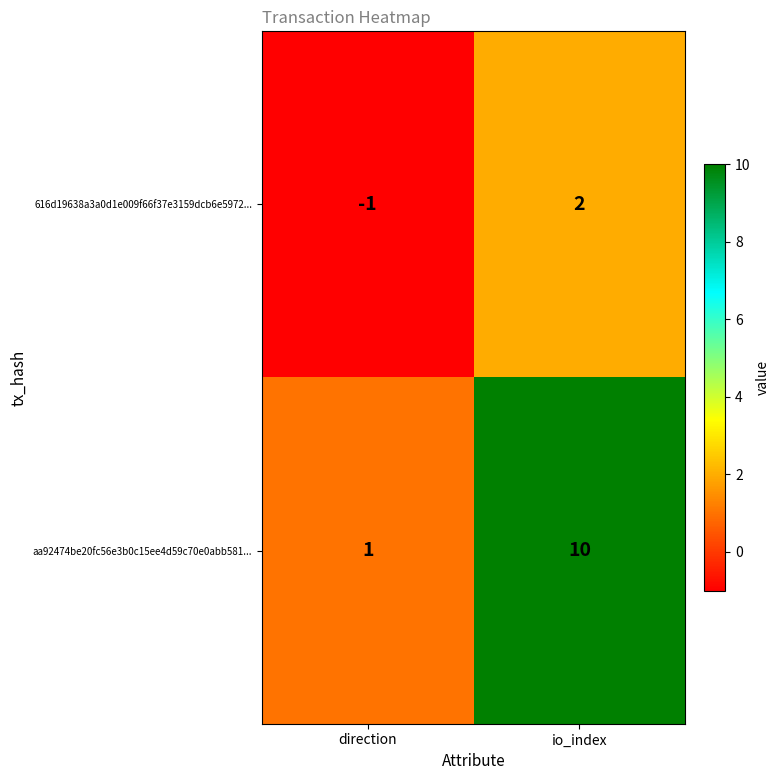

What is the sum of the aa92474be20fc56e3b0c15ee4d59c70e0abb581... values at direction and io_index?

11